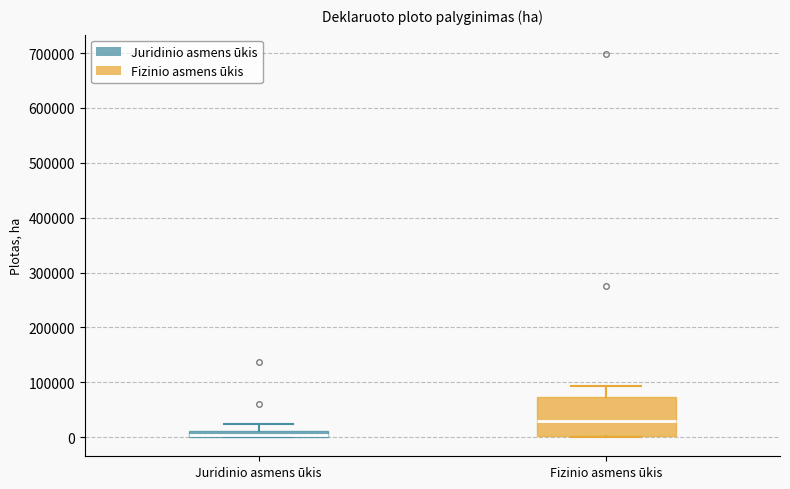

Which box is the tallest, from its lower edge to its upper edge?

Fizinio asmens ūkis